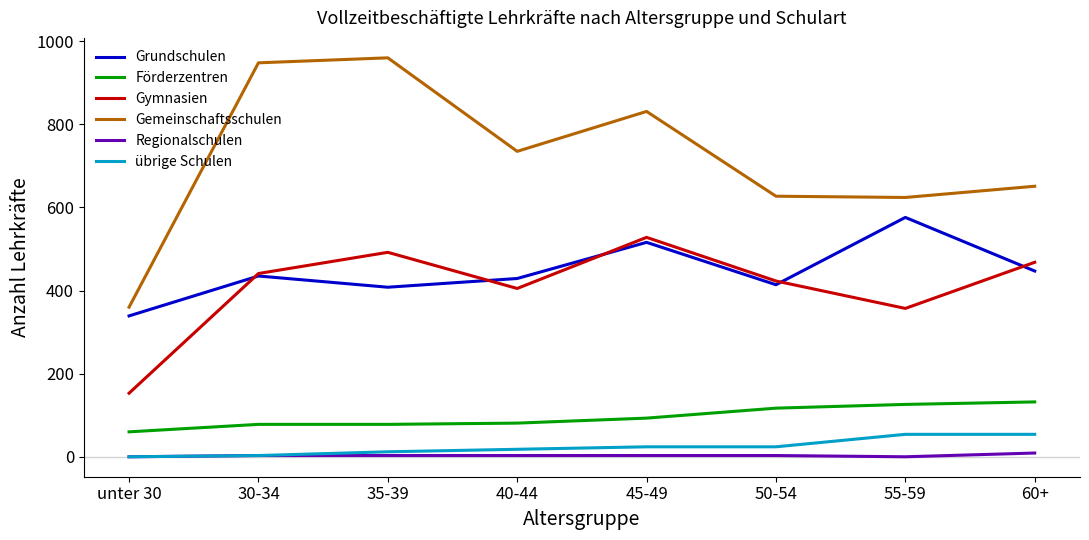

Which series changed the most between 40-44 and 60+?

Gemeinschaftsschulen